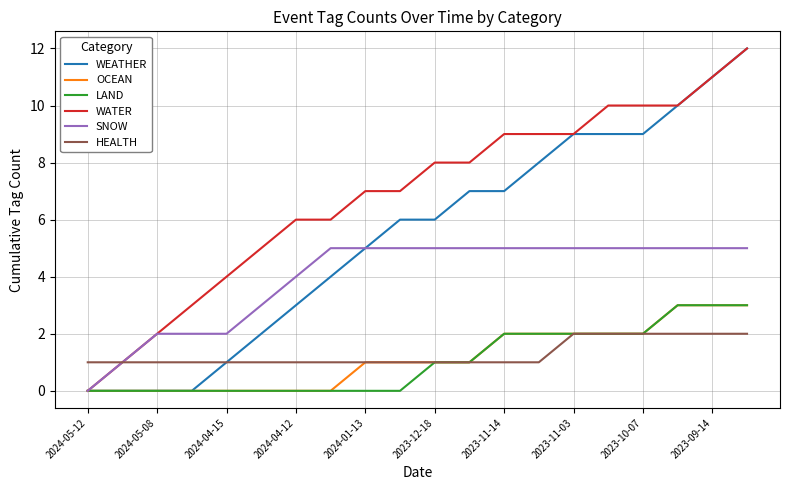

How many LAND values are between 0 and 2?

17